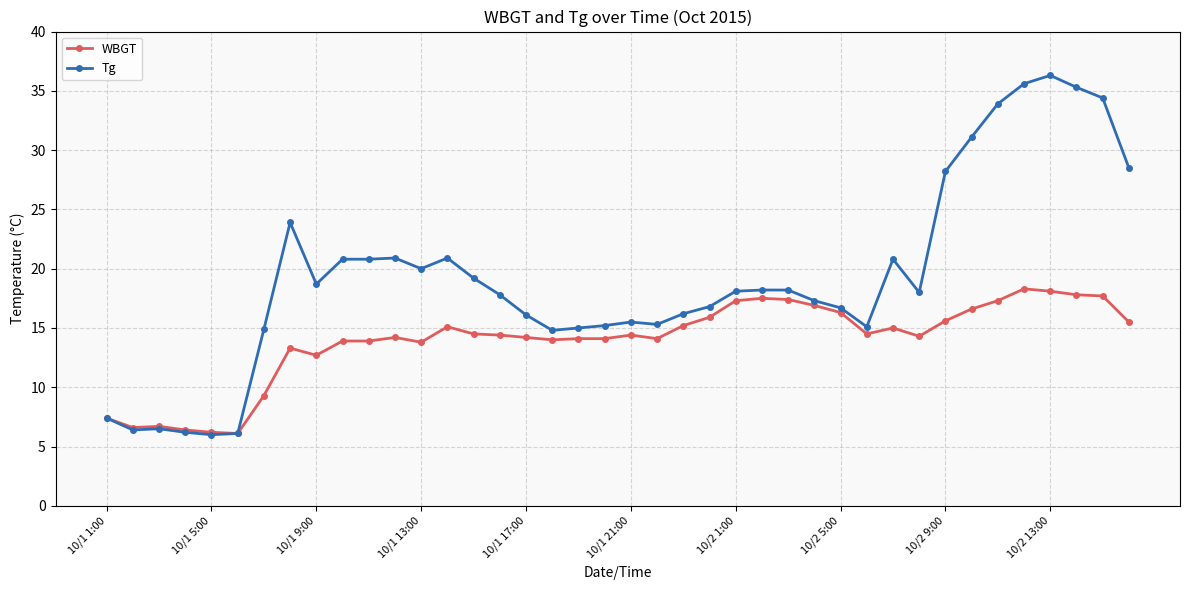

Rank the series by their maximum value, from lowest to highest.

WBGT, Tg